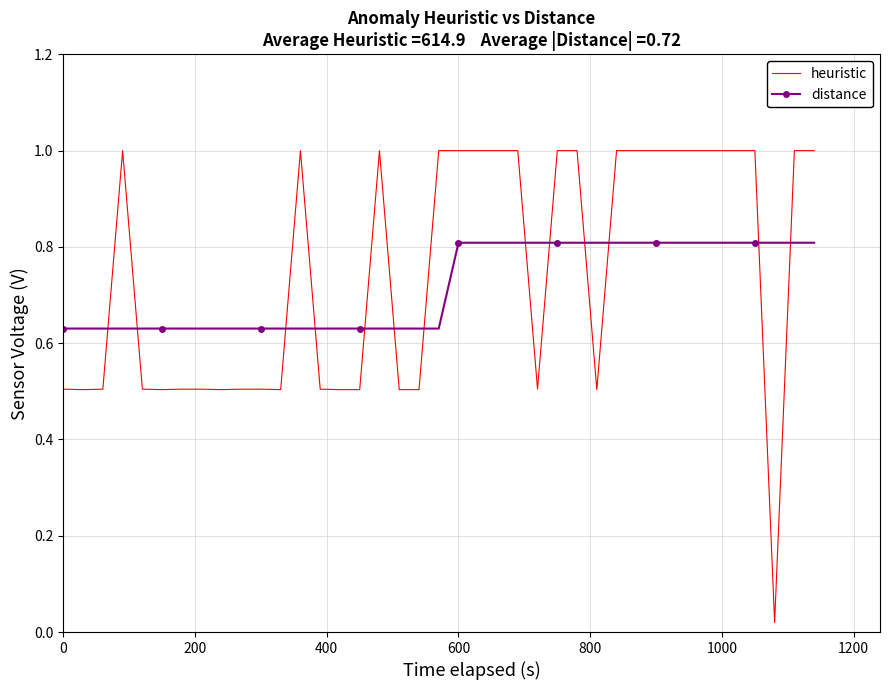

List the series in order of their peak value, lowest first.

distance, heuristic